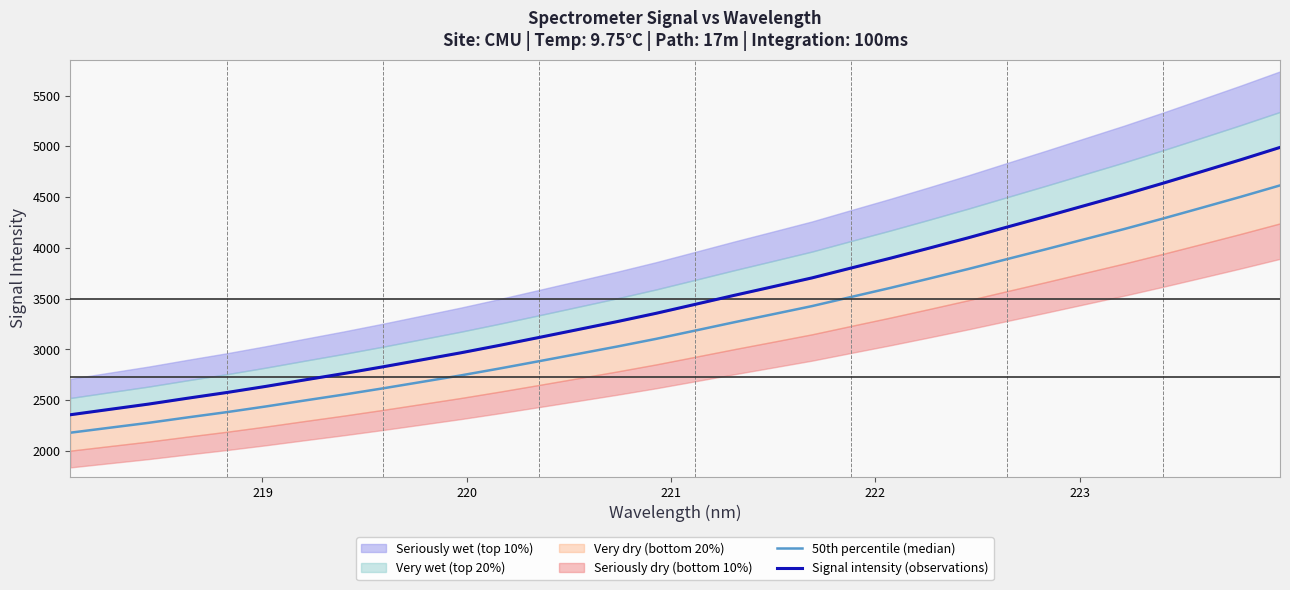

Reading left to right, what are all the values shown in this chart?

50th percentile (median): 2180.3	2228.9	2277.3	2330.8	2382.6	2438.4	2497.5	2555.7	2616.8	2680.6	2744.7	2813.1	2884.2	2956.3	3028.5	3104.3	3185.7	3267.6	3347.1	3427.2	3516.9	3605.7	3697.9	3792.0	3889.9	3987.2	4086.6	4185.6	4289.4	4396.2	4504.0	4615.4
Signal intensity (observations): 2357.1	2409.6	2462.0	2519.8	2575.8	2636.1	2700.0	2762.9	2829.0	2898.0	2967.3	3041.2	3118.1	3195.9	3274.1	3356.0	3444.0	3532.6	3618.5	3705.0	3802.0	3898.0	3997.8	4099.4	4205.3	4310.5	4418.0	4524.9	4637.2	4752.7	4869.2	4989.6